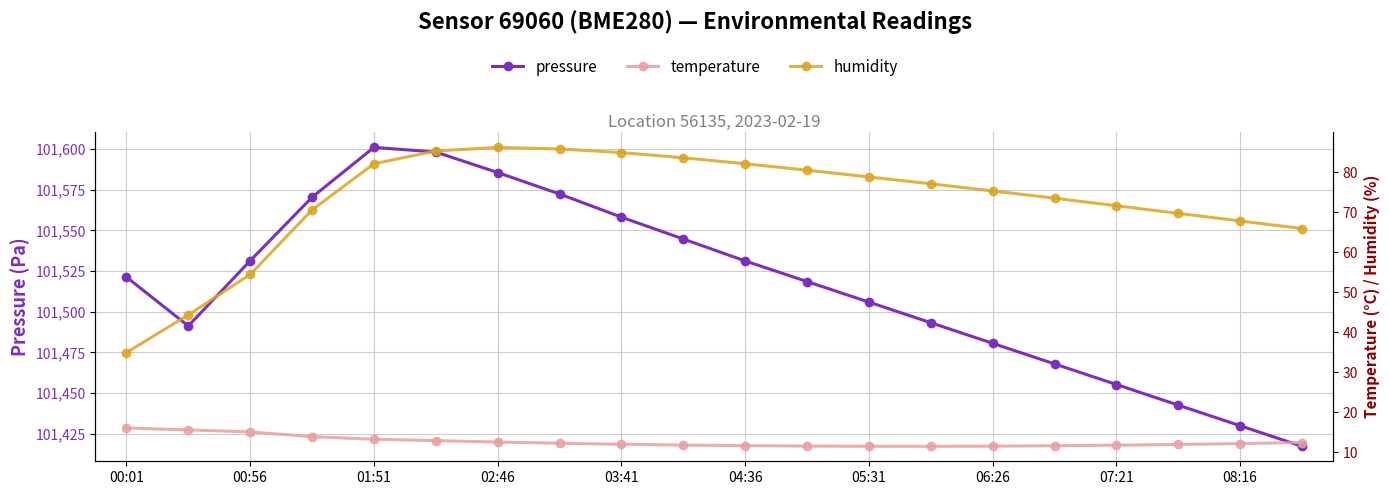

How many interior local valleys does the temperature series have?

1